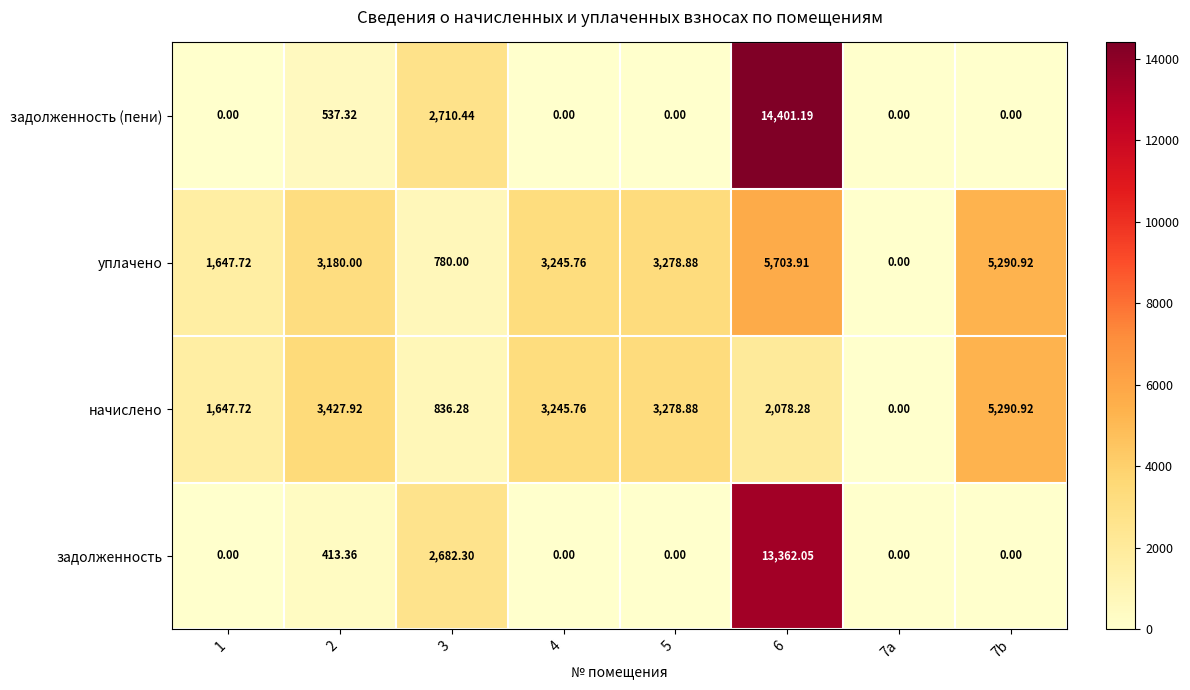

Is the value of начислено at 5 greater than the value of задолженность (пени) at 1?

Yes